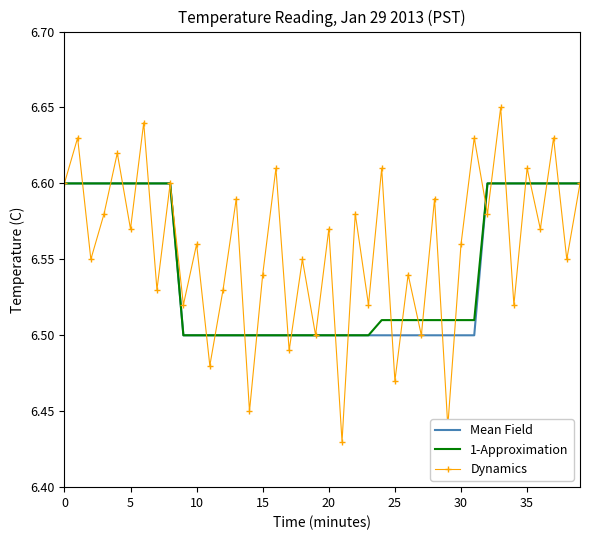

What is the difference between the maximum and minimum values in the Mean Field series?

0.1